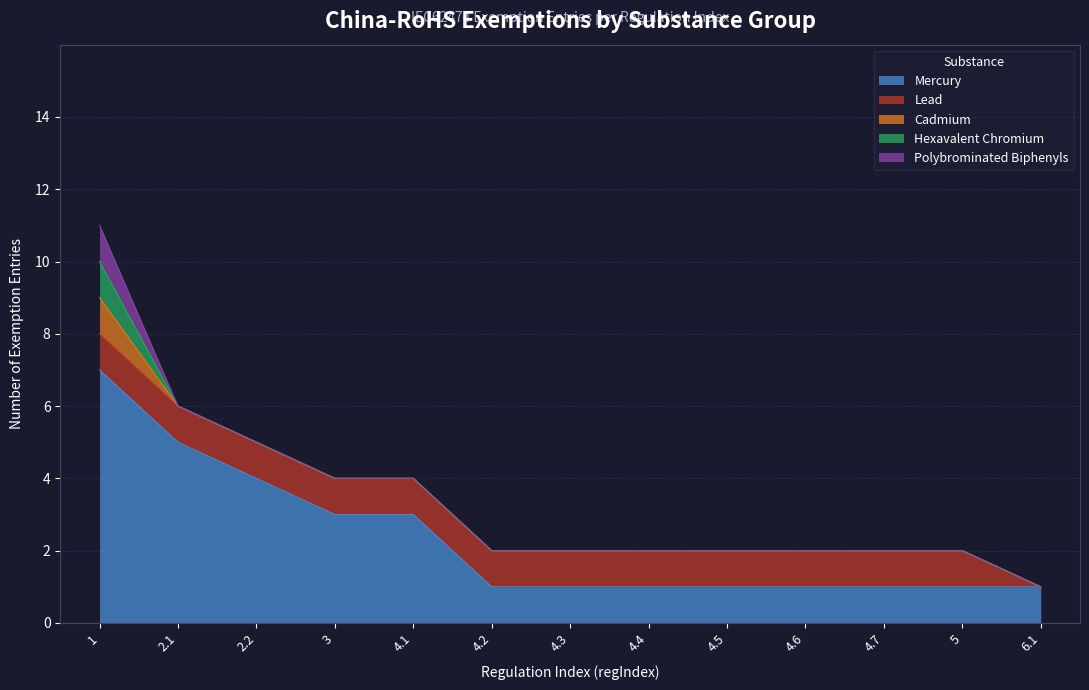

At how many categories does at least one series exceed 5?

1